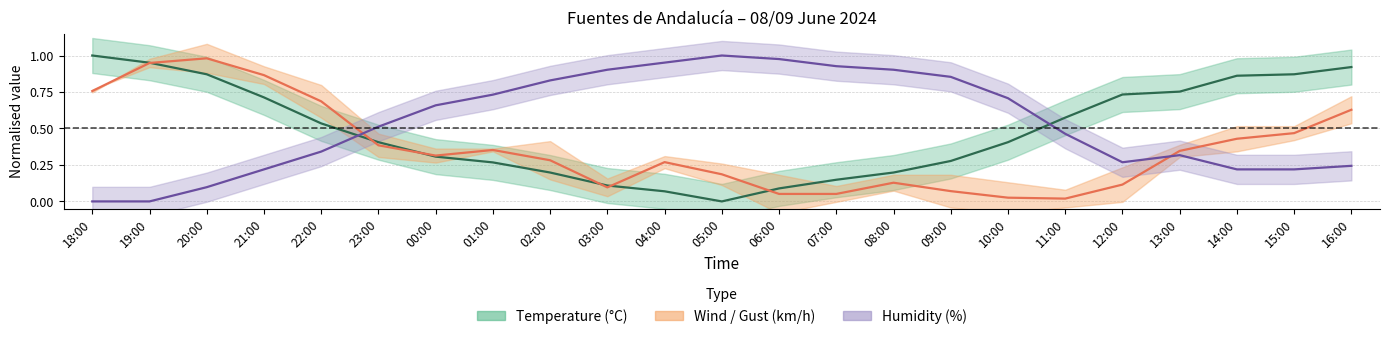

What are all the series names shown in the legend?

temperature, wind_speed, humidity